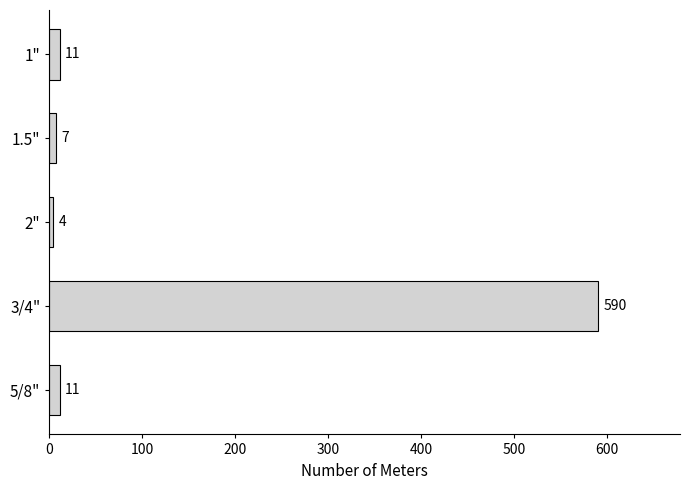

Which has a higher value, 3/4" or 2"?

3/4"